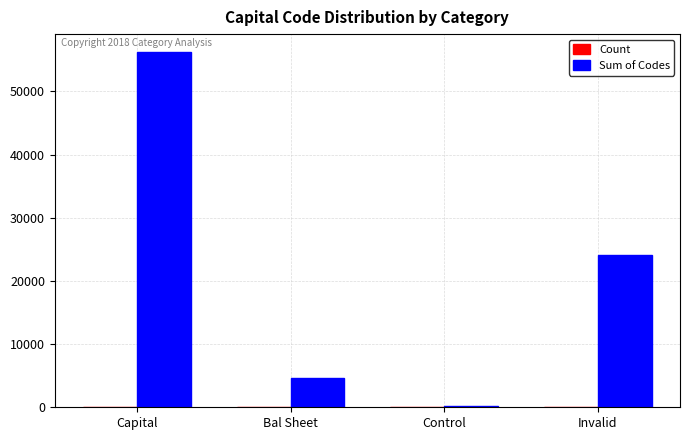

Which series has the largest total across all categories?

Sum of Codes